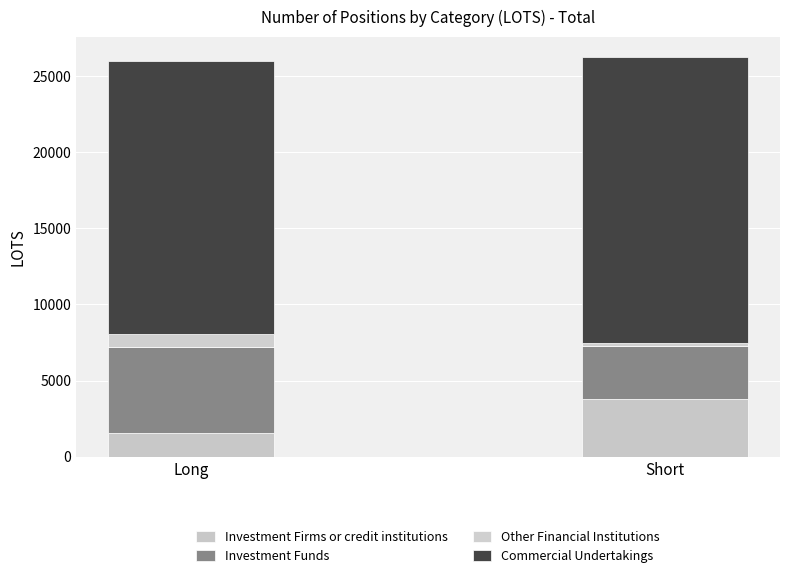

What is the sum of the Commercial Undertakings values at Short and Long?

36710.1